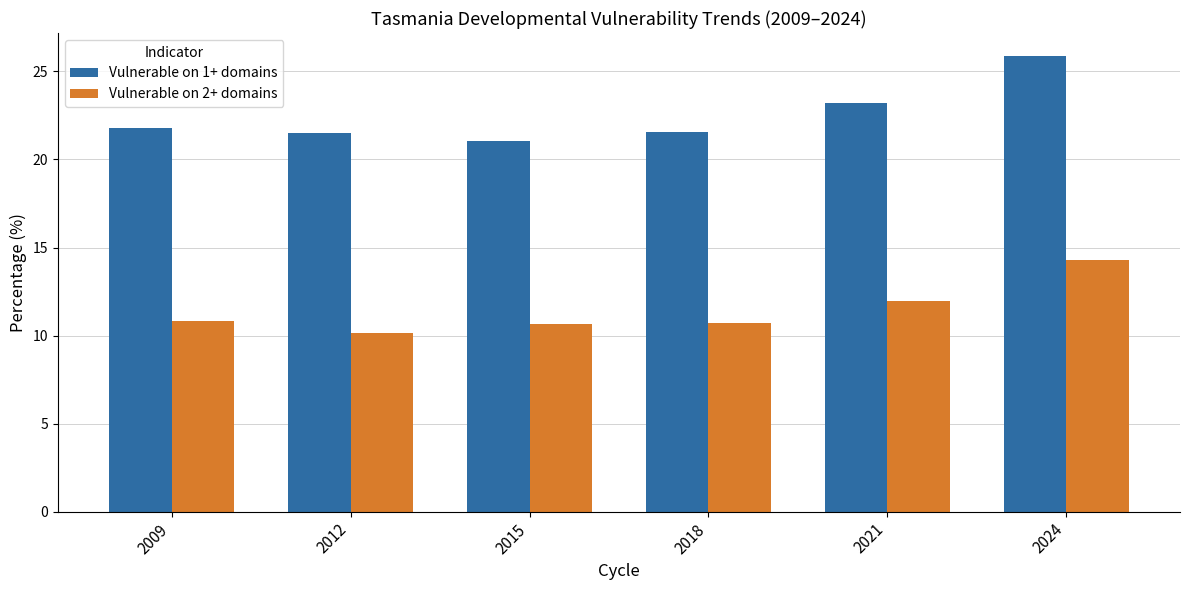

How many series are shown in this chart?

2